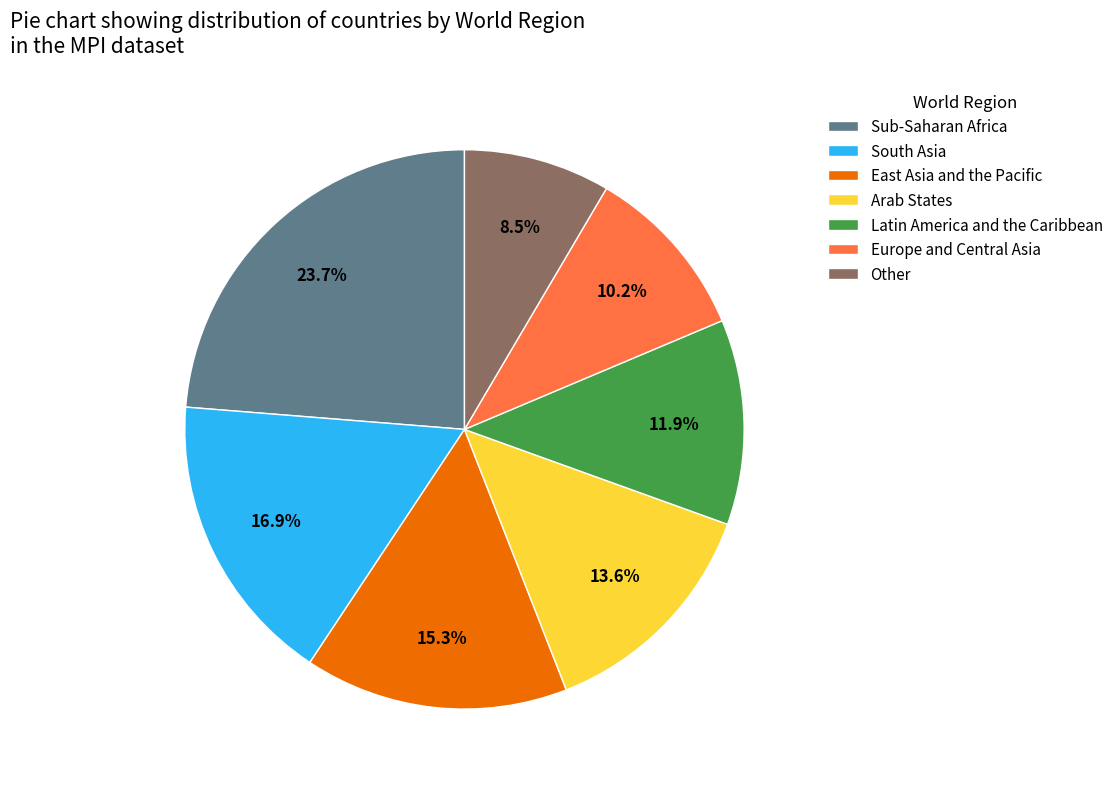

Does Arab States account for over 50% of the chart?

No